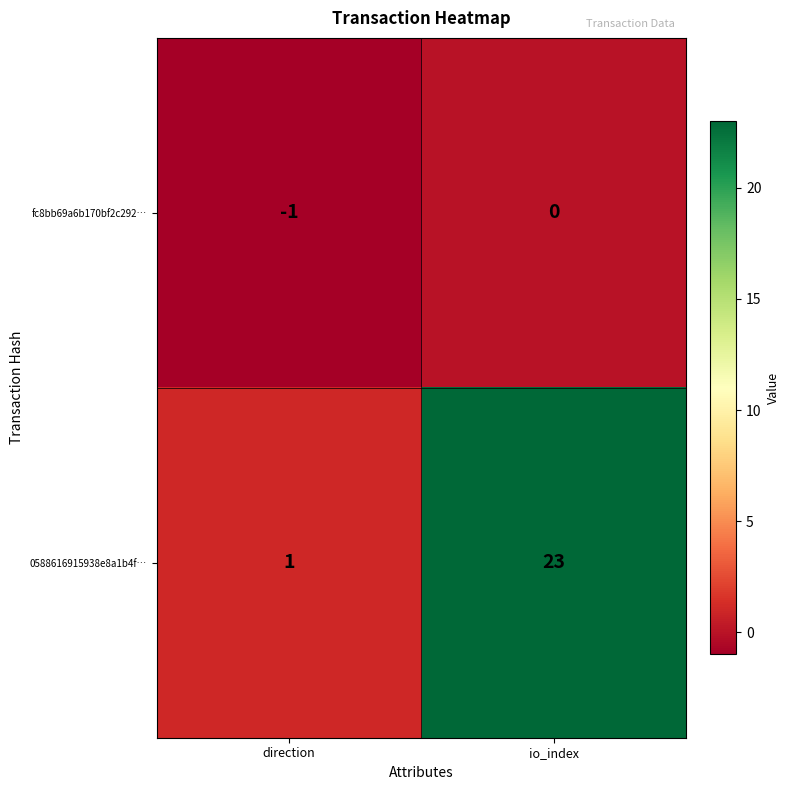

Where is fc8bb69a6b170bf2c292… nearest to the value 0?

io_index